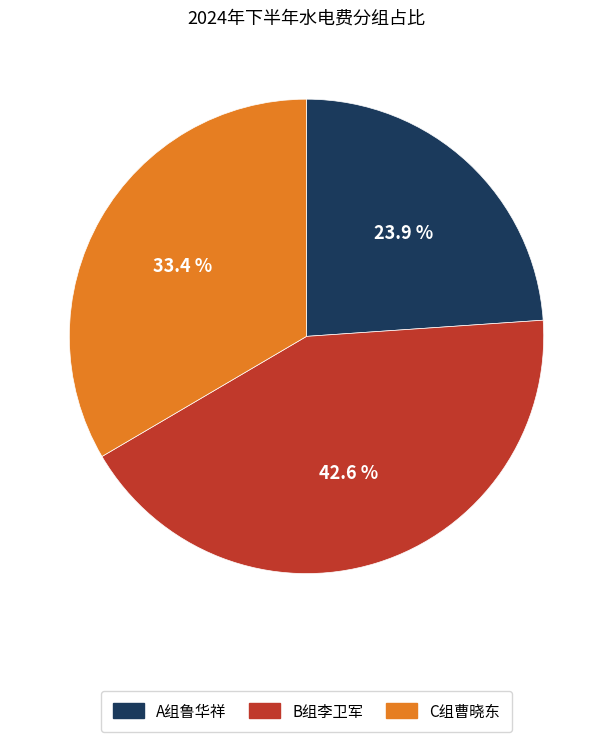

Is A组鲁华祥 the majority of the pie?

No